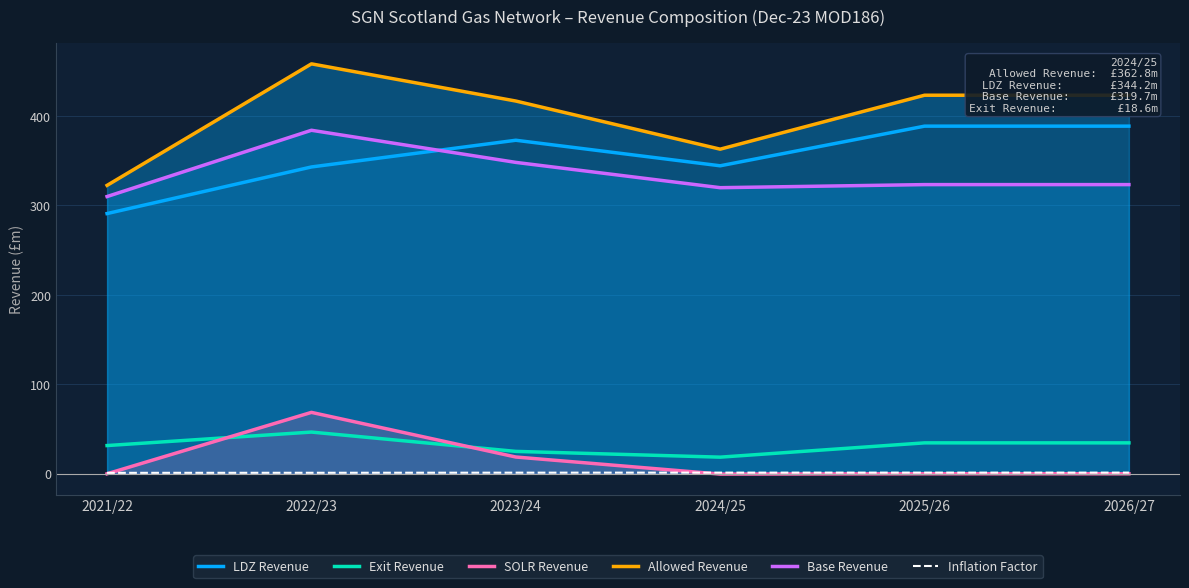

What position from the right is 2026/27?

1